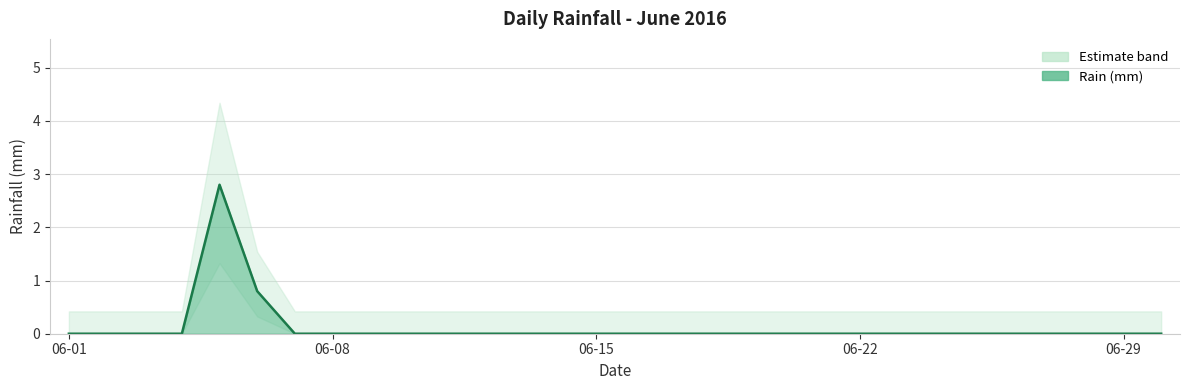

What is the greatest value displayed?

2.8